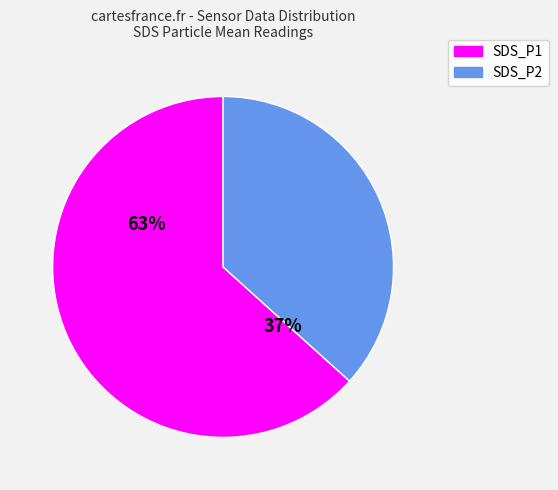

What is the change in value from SDS_P1 to SDS_P2?

-2.3